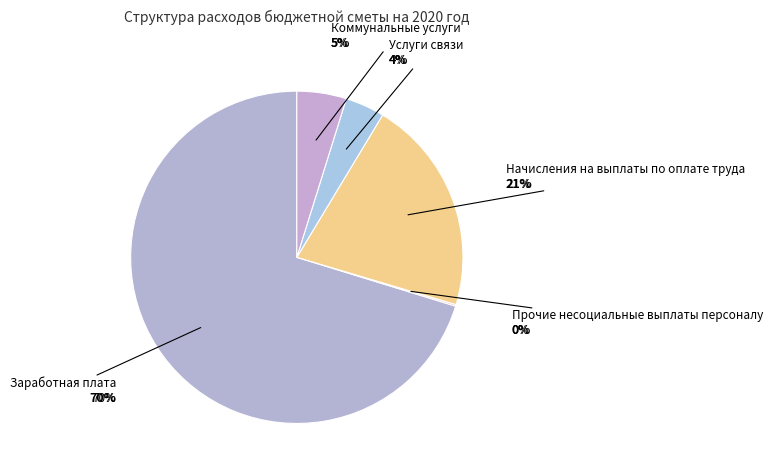

Which slice is the largest?

Заработная плата